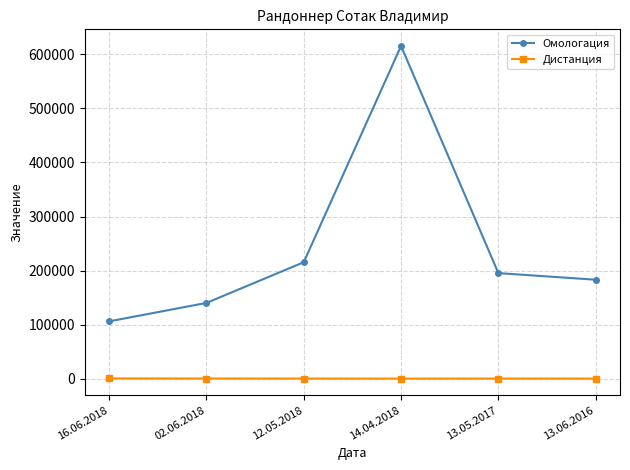

At which label is Омологация closest to 360834?

12.05.2018